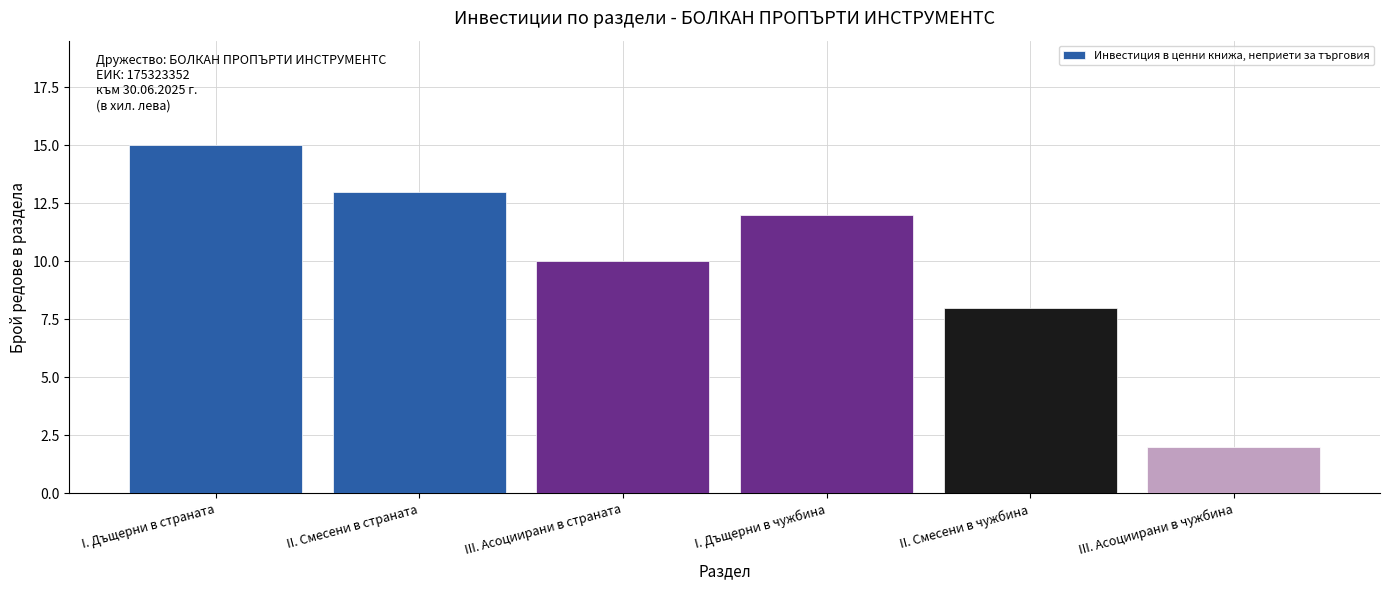

Reading left to right, list all the values displayed in this chart.

I. Дъщерни в страната=15	II. Смесени в страната=13	III. Асоциирани в страната=10	I. Дъщерни в чужбина=12	II. Смесени в чужбина=8	III. Асоциирани в чужбина=2